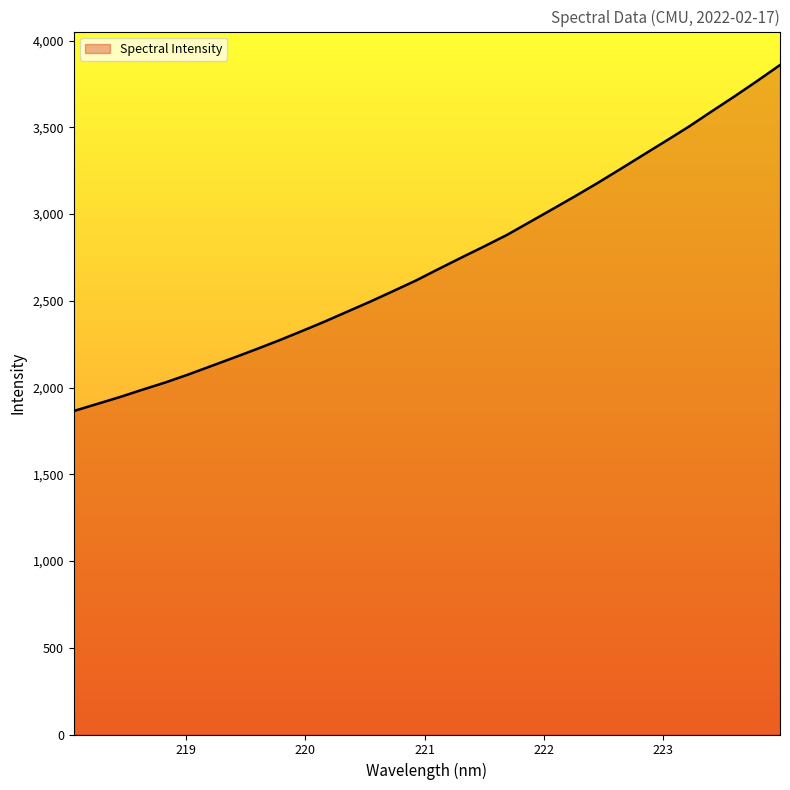

What is the difference between the maximum and minimum values?

1994.5